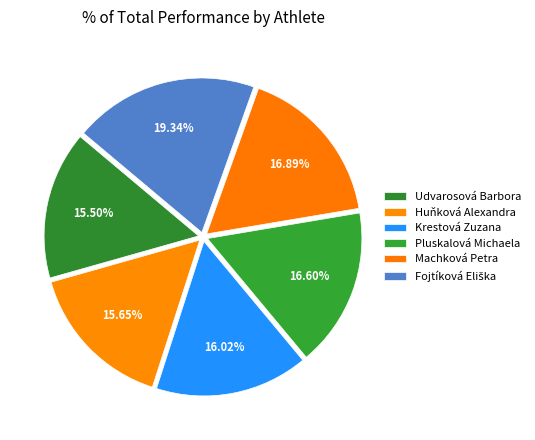

Is Huňková Alexandra the majority of the pie?

No